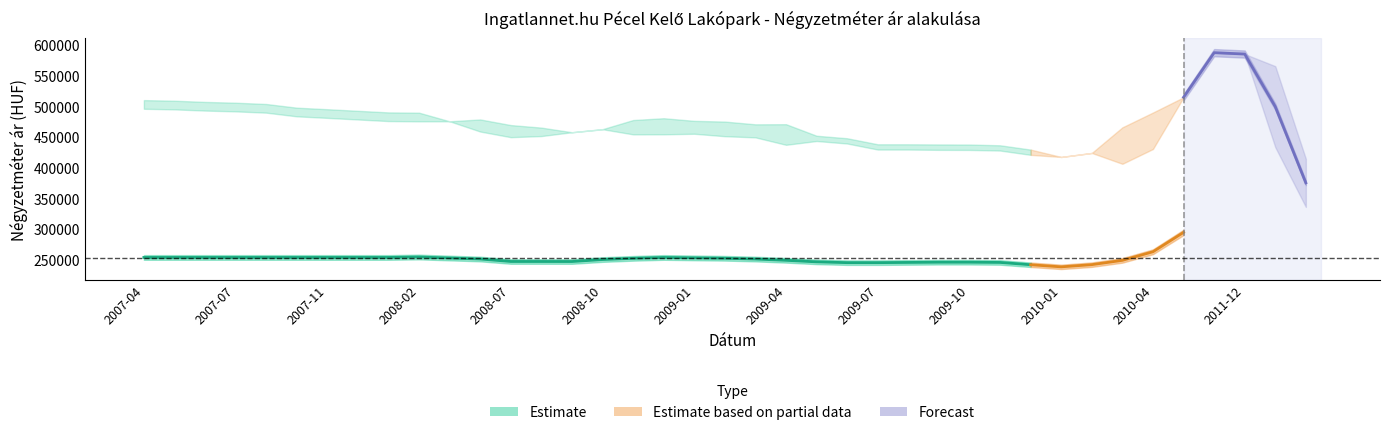

What is the value of the Átlagos reál ár point at the 18th from the left?

467608